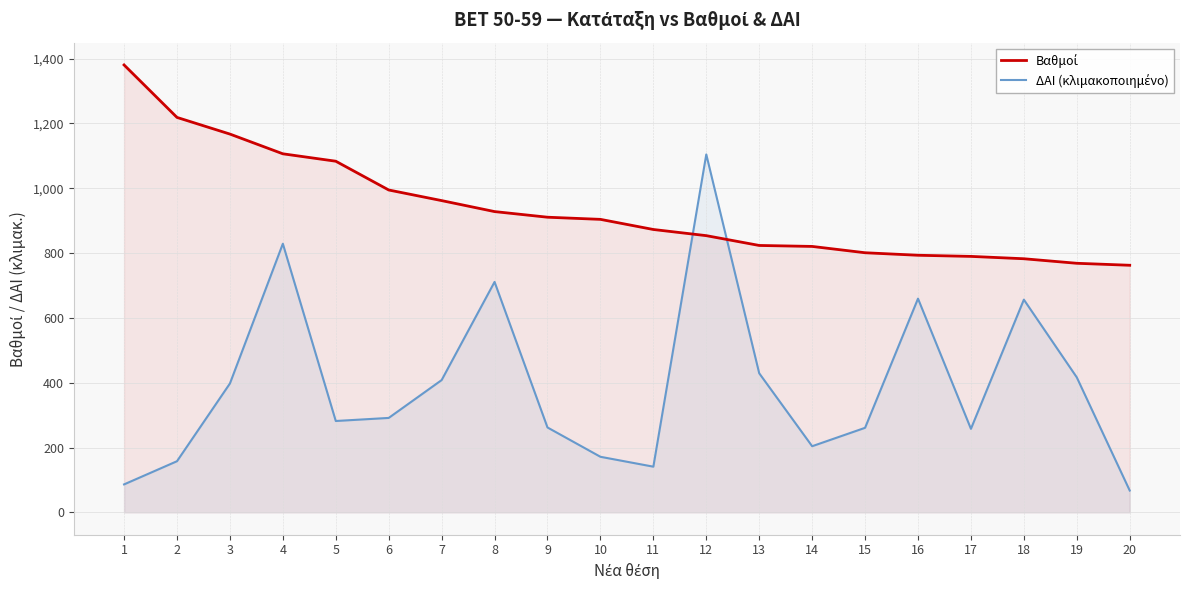

What is the difference between the maximum and minimum values in the Βαθμοί series?

618.0